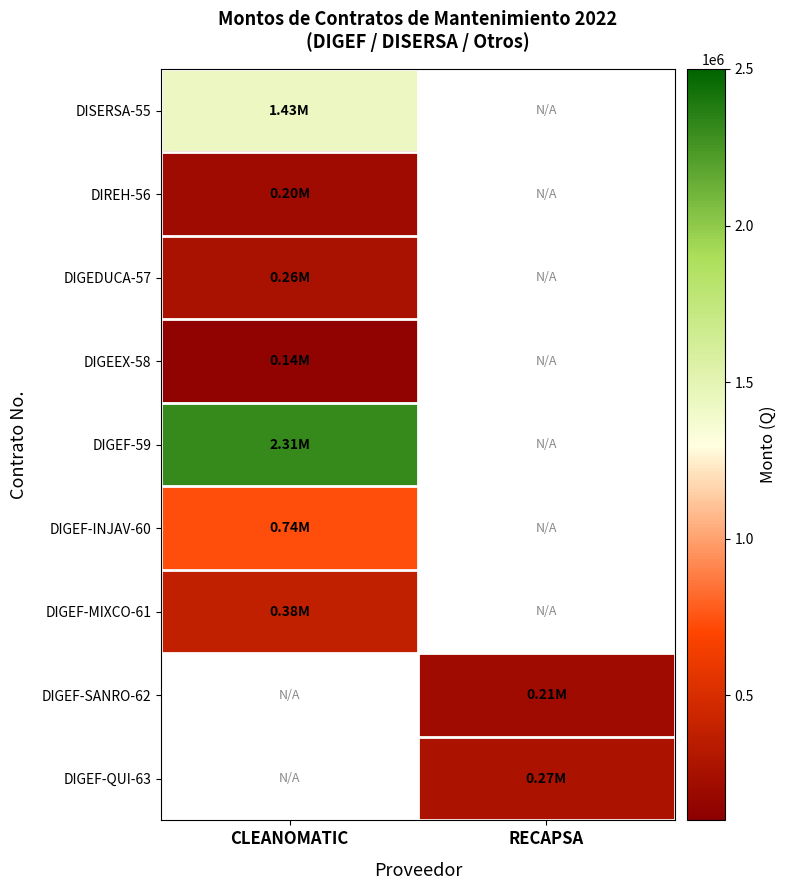

Is it true that DIREH-56 equals 203320.8 at CLEANOMATIC?

True